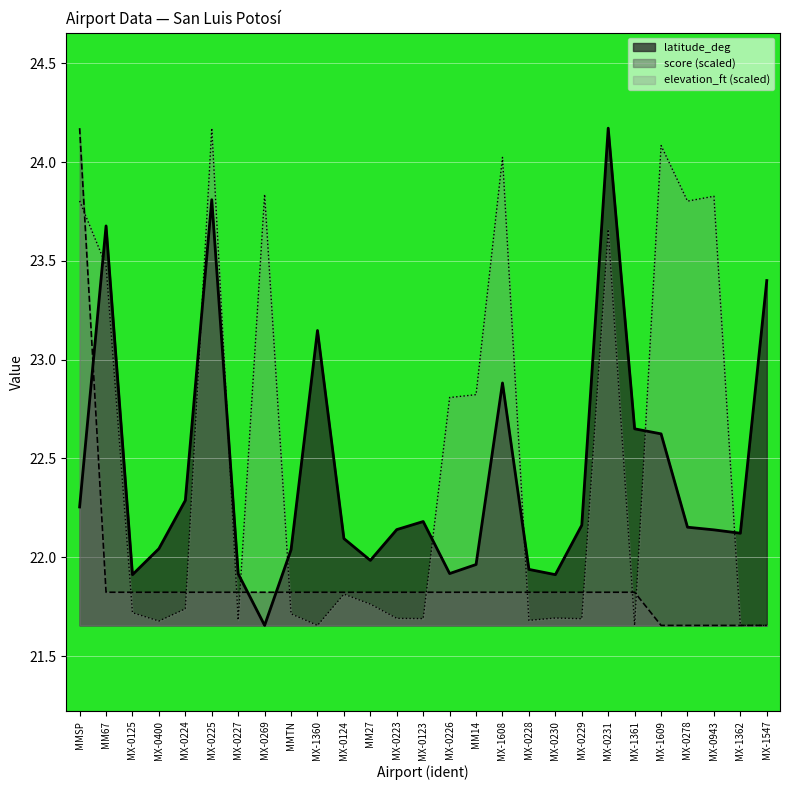

Which series has the largest range (max minus min)?

latitude_deg